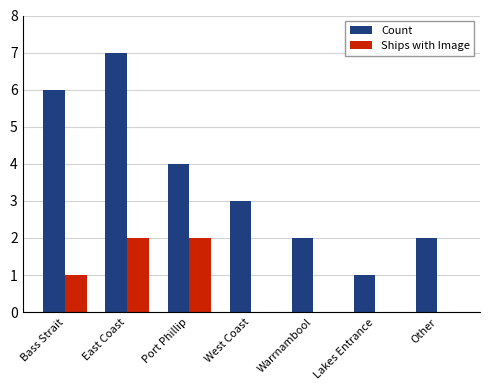

Read the Count value at Lakes Entrance.

1